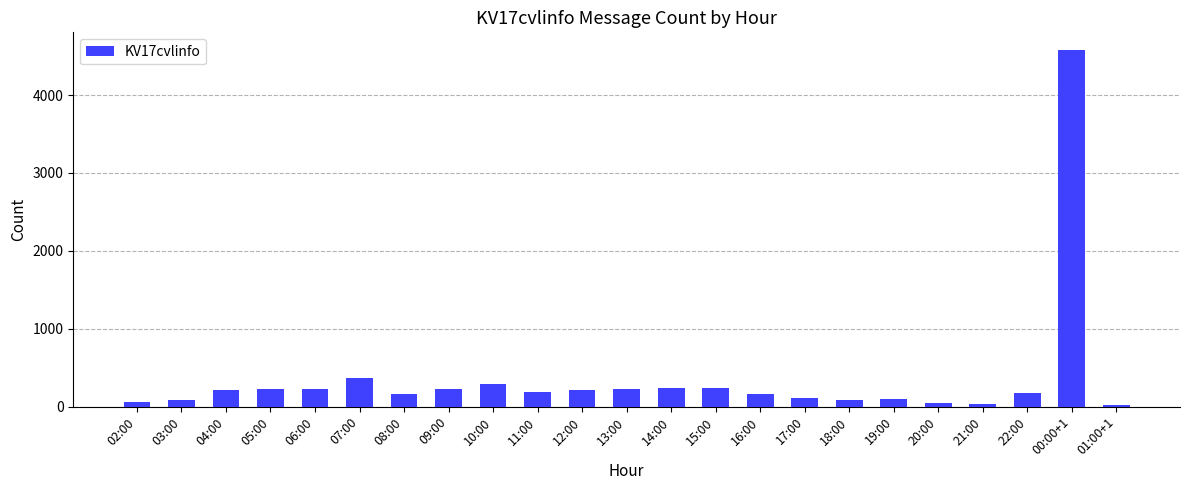

At which label is the value closest to 2299?

07:00